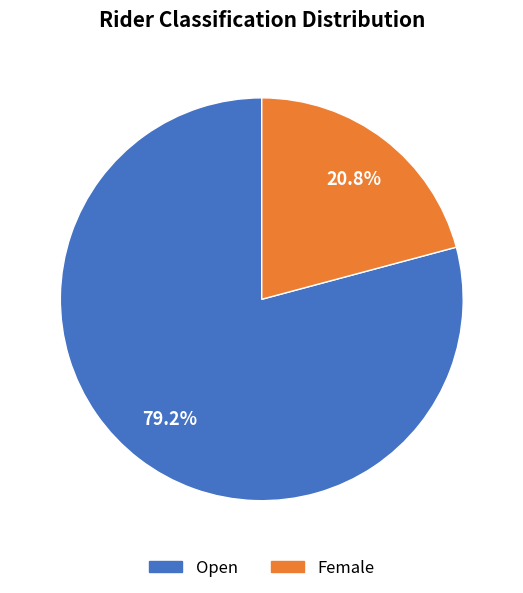

Approximately how many times larger is the value at Open compared to Female?

3.8